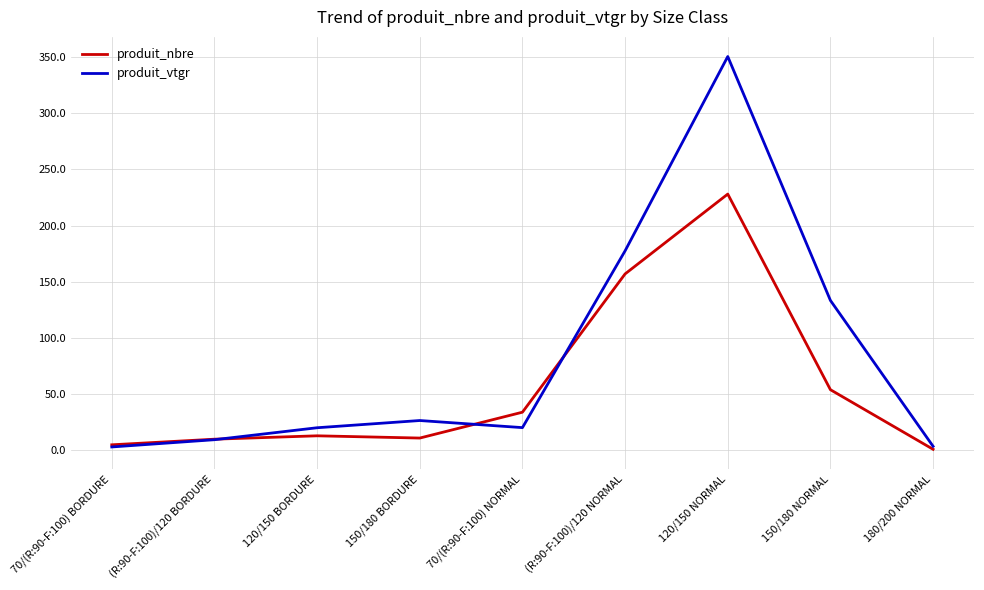

What is the difference between the second highest and second lowest values in the produit_vtgr series?

173.9